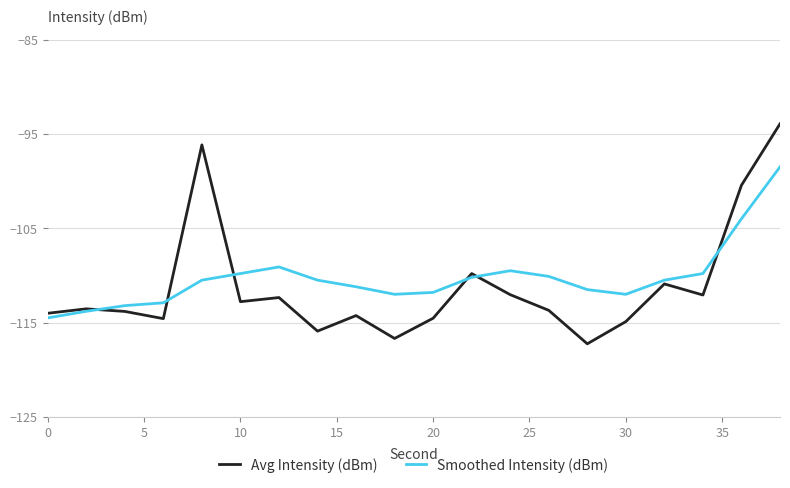

True or false: Smoothed Intensity (dBm) and Avg Intensity (dBm) cross at least once.

True